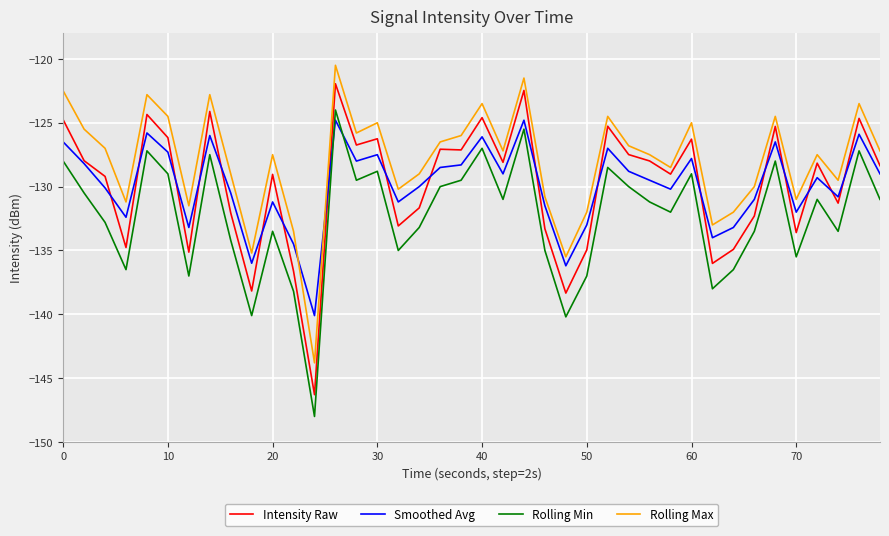

What is the highest value of the Intensity Raw series?

-121.9